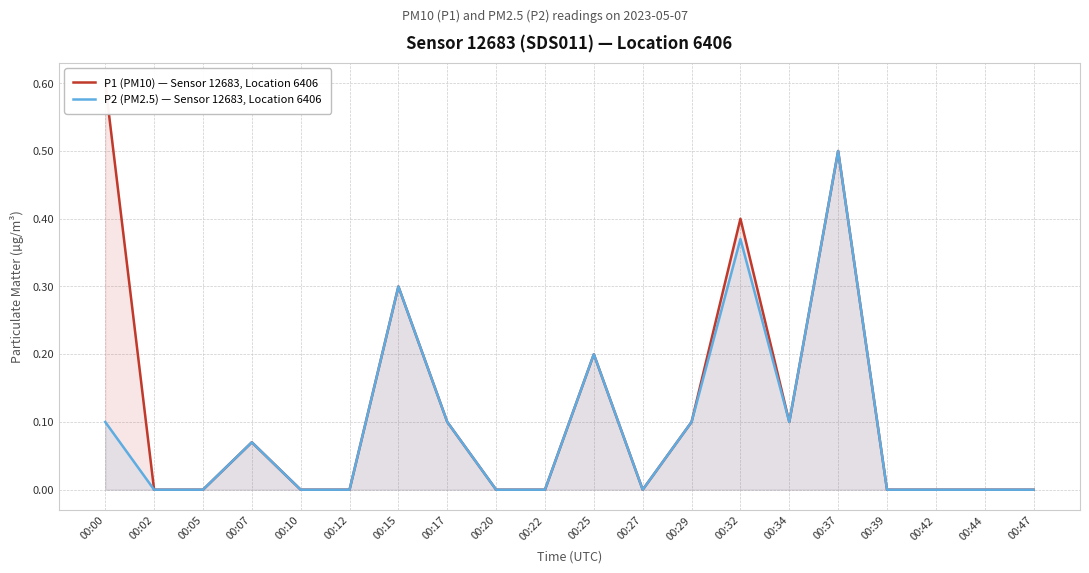

What is the maximum value for P2 (PM2.5) — Sensor 12683, Location 6406?

0.5